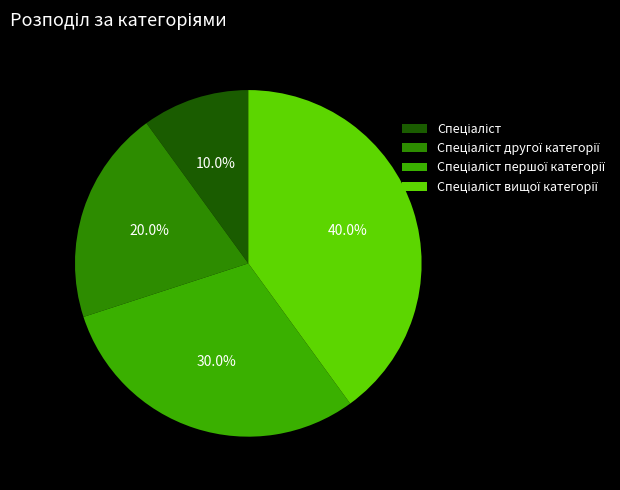

To the nearest percent, what is the difference between the Спеціаліст вищої категорії and Спеціаліст першої категорії slice percentages?

10%